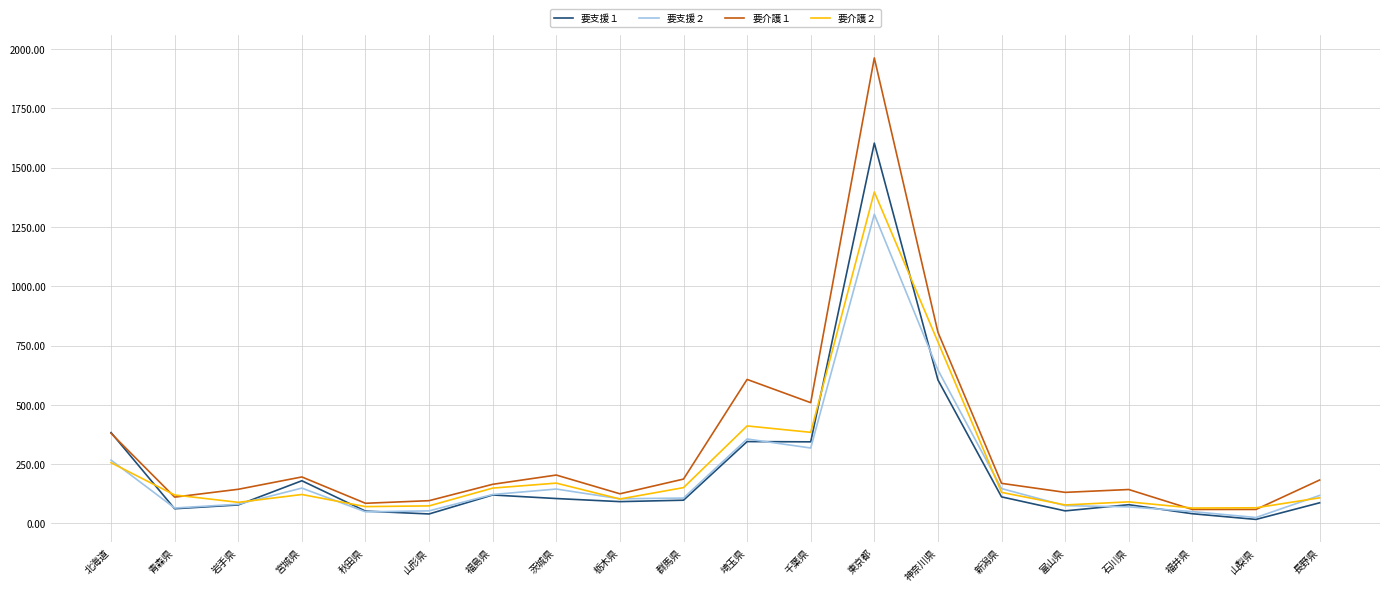

The value of 要介護１ at 北海道 is 619. True or false?

False